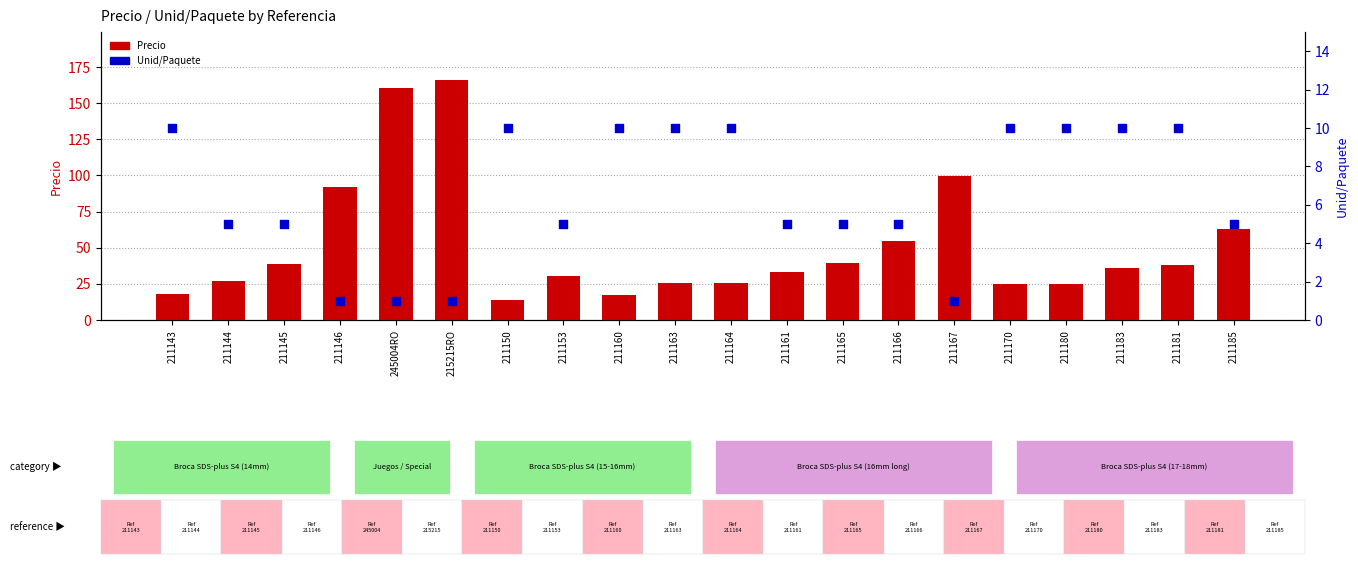

Is the value of Unid/Paquete at 211153 greater than the value of Precio at 211183?

No